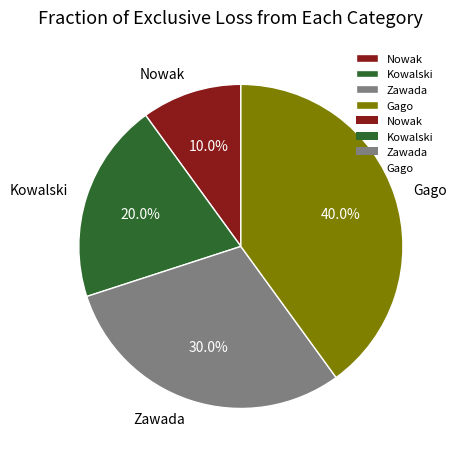

Is there a majority slice in this chart?

No